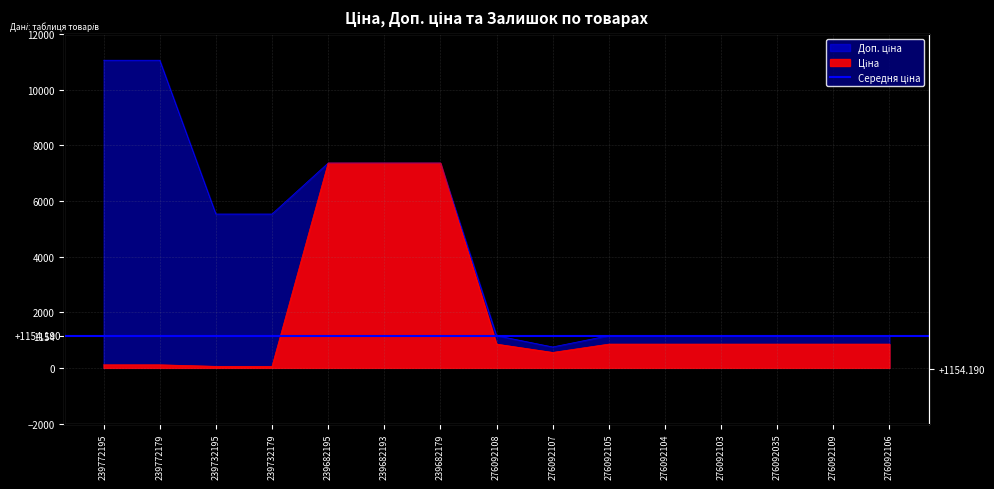

What is the spread (max minus min) of values at 276092109?

303.3